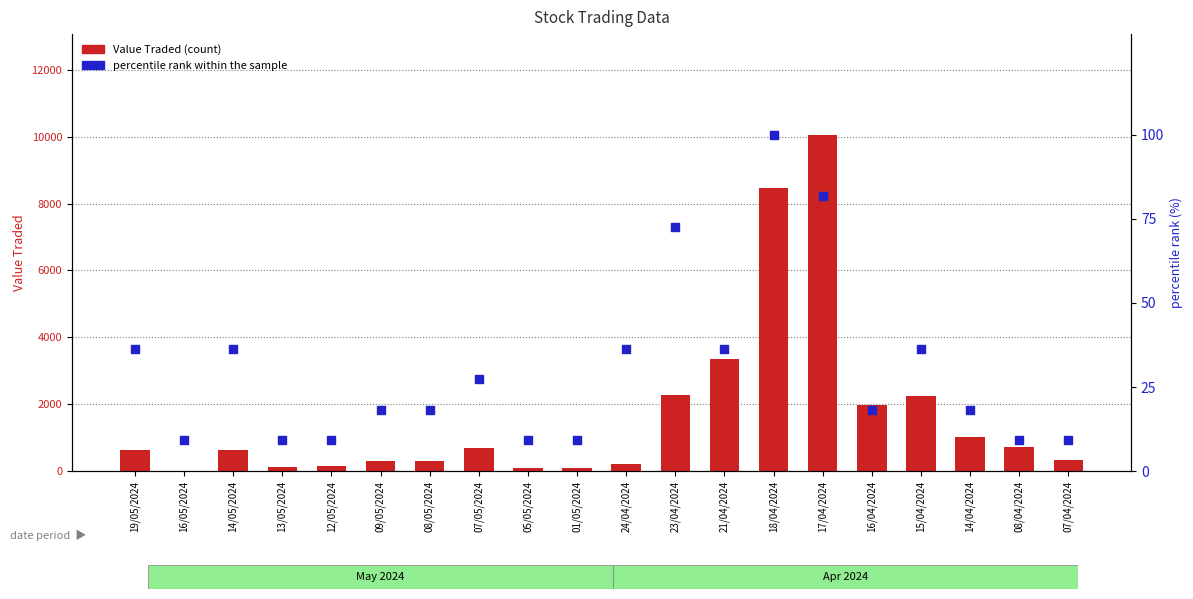

What are all the series names shown in the legend?

Value Traded, percentile rank within the sample